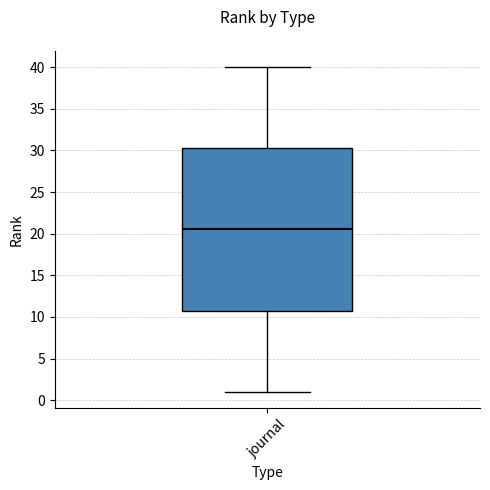

Transcribe this box plot: give where the median line is, the range the box spans, and where the two whiskers end, as read against the y-axis. The values are not printed on the chart, so give them approximately, as read against the axis.

median 20.5, box 11.0 to 30.5, whiskers 1.0 to 40.0